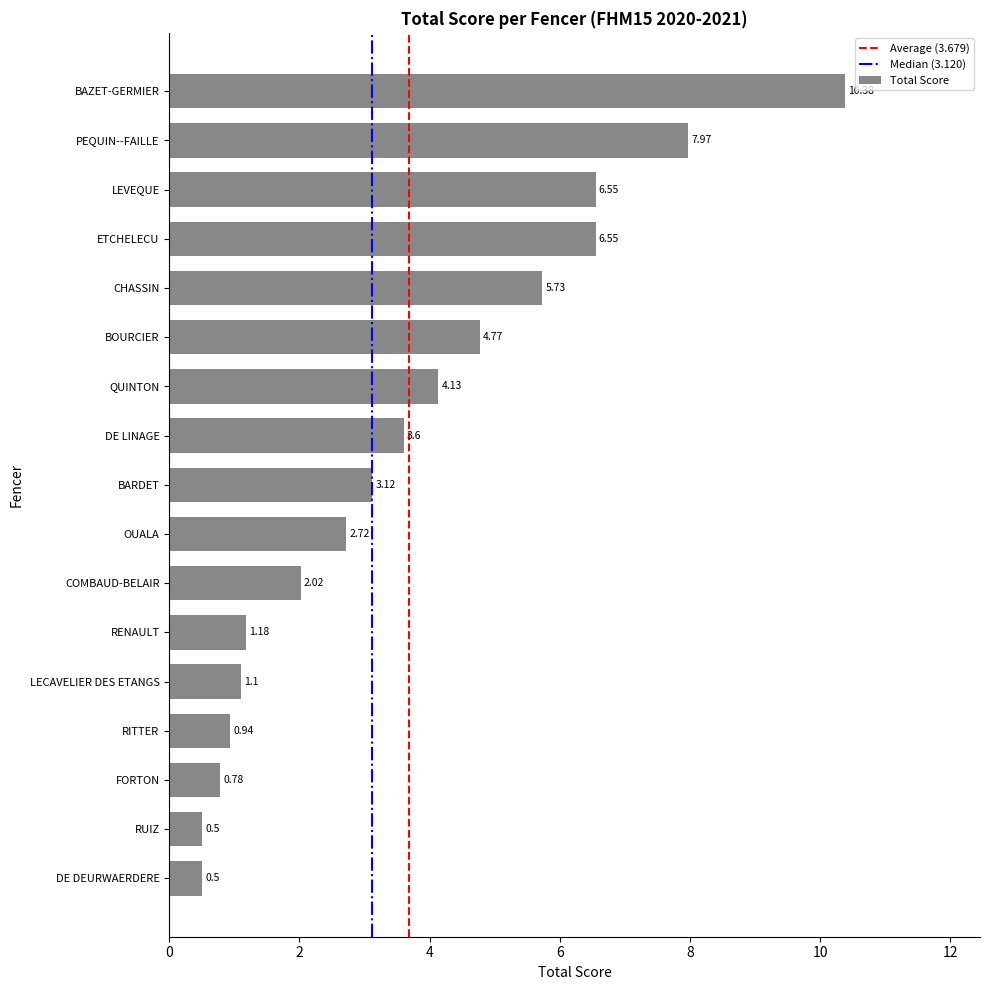

What is the sum of all values?

62.5